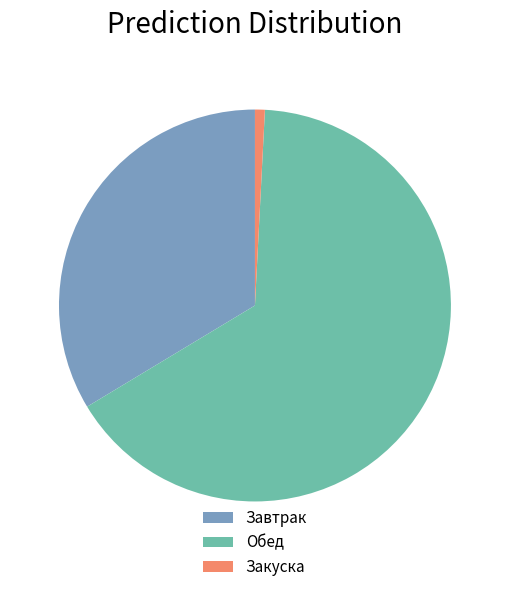

How many slices are in this pie chart?

3